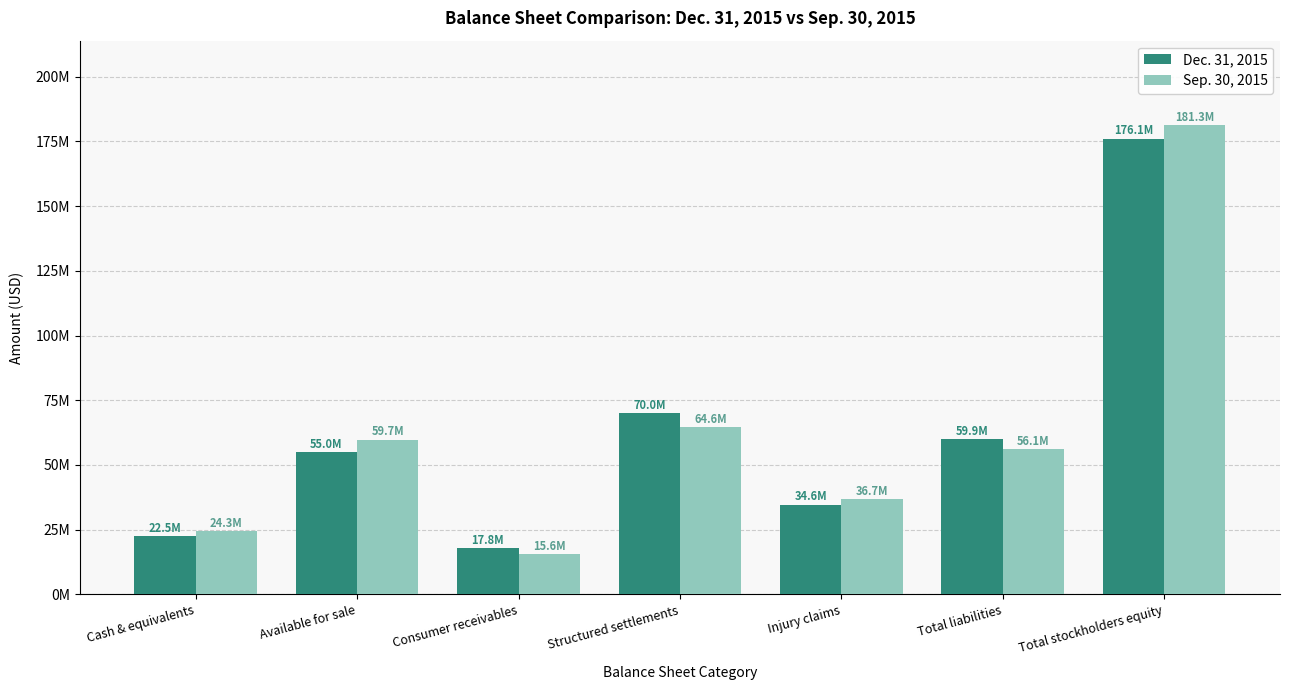

What are all the series names shown in the legend?

Dec. 31, 2015, Sep. 30, 2015